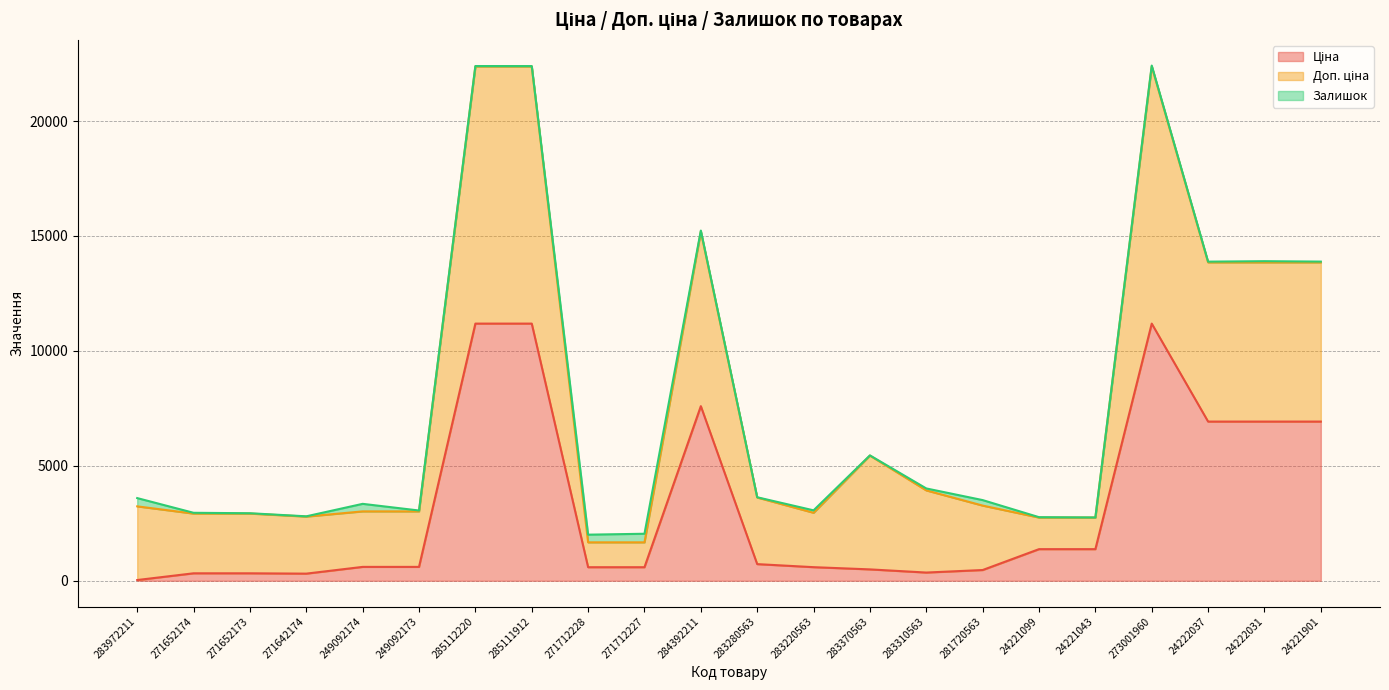

Count the number of categories in the chart.

22